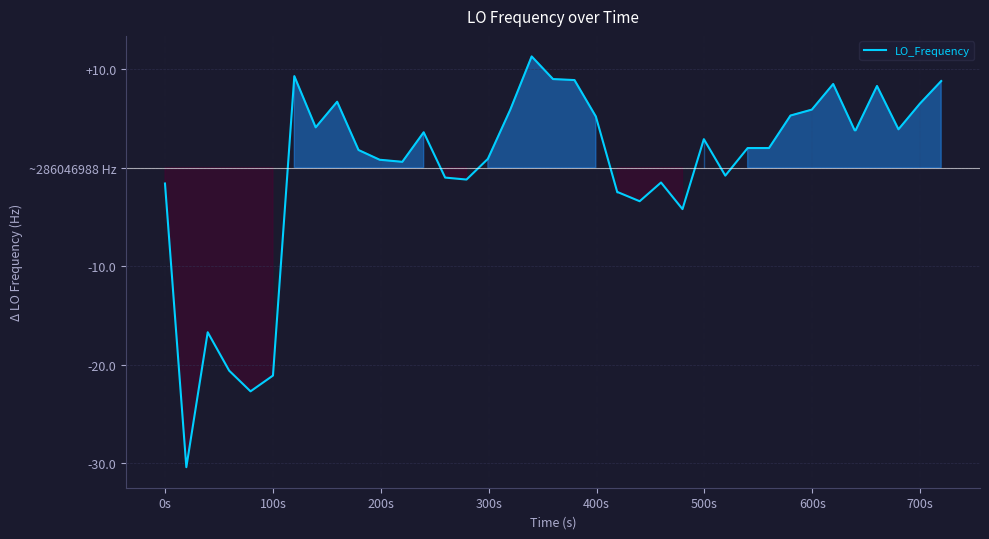

Does the chart have visible grid lines?

Yes